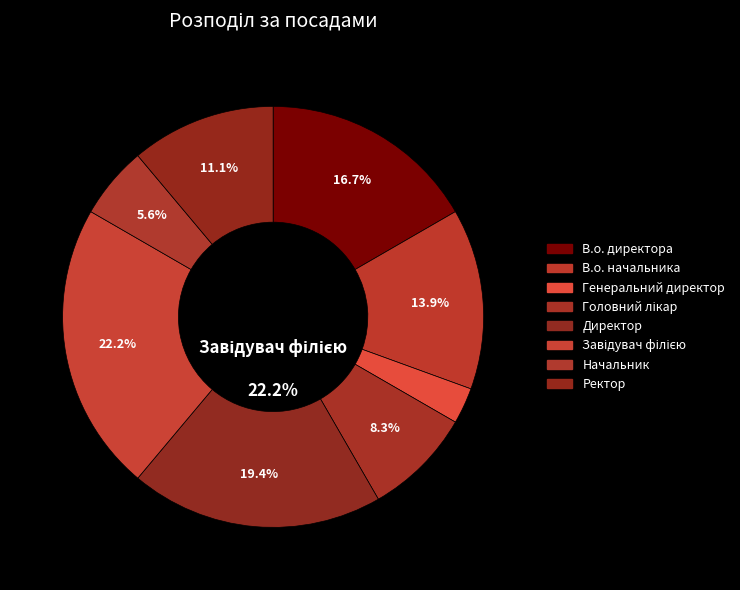

Which slice is the smallest?

Генеральний директор